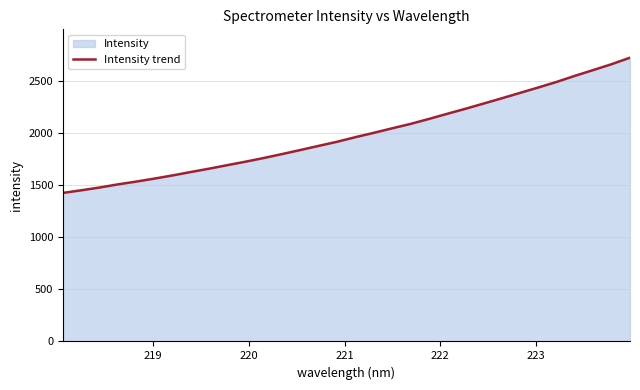

What is the difference between the maximum and minimum values?

1297.9